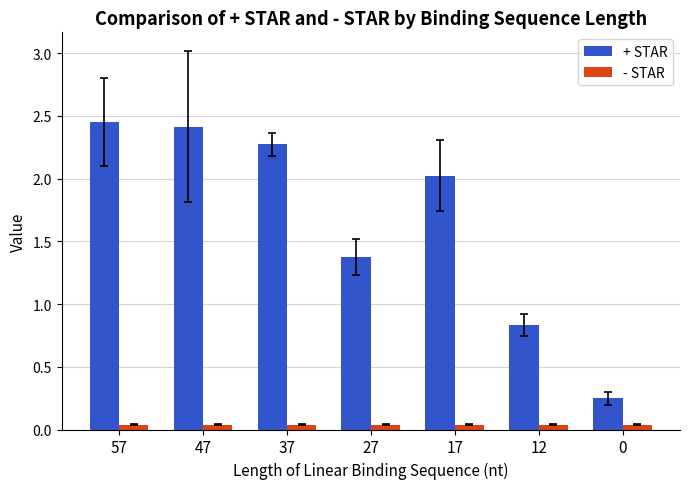

Where does the + STAR series first go above 2?

57